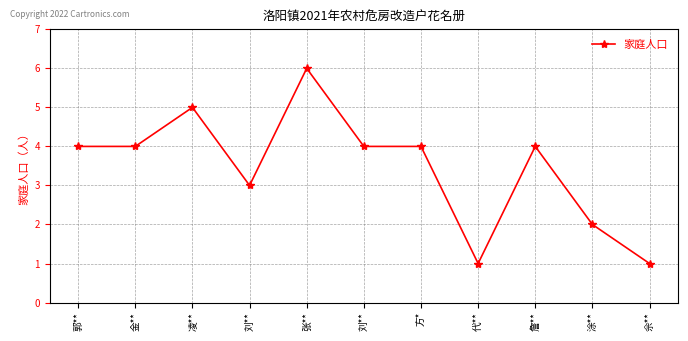

Reading right to left, extract all data points from this chart.

佘**=1	涂**=2	詹**=4	代**=1	方*=4	刘**=4	张**=6	刘**=3	凌**=5	金**=4	郭**=4